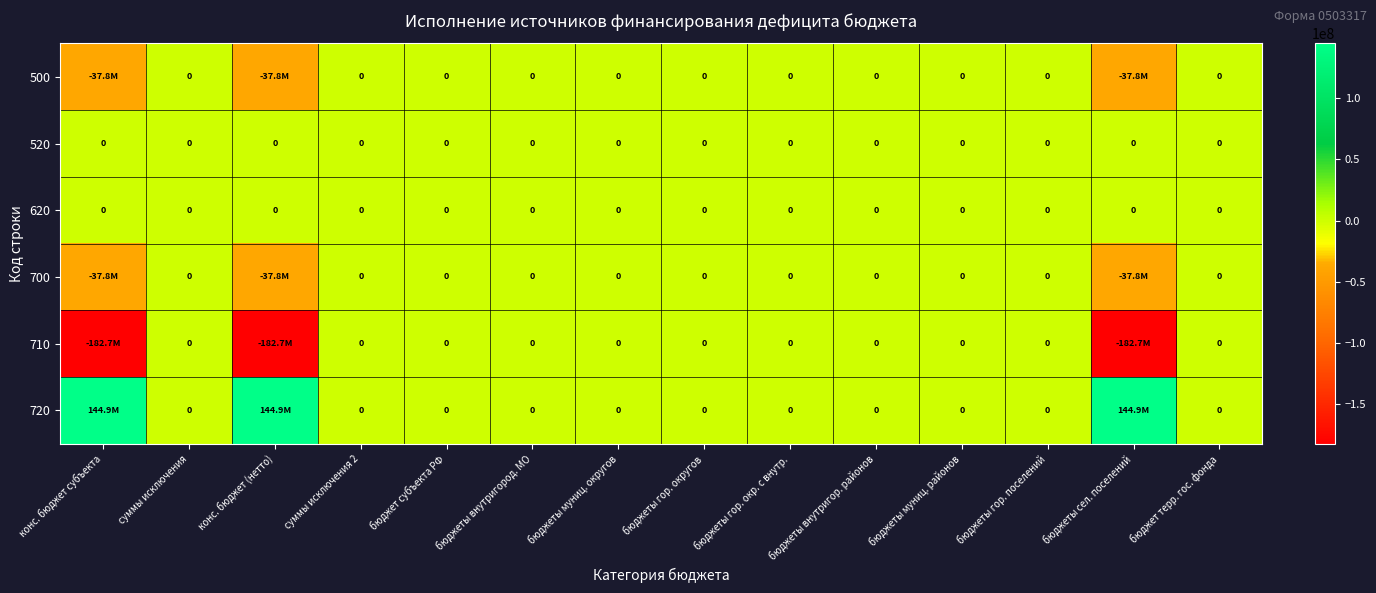

Rank the series by their maximum value, from highest to lowest.

720, 500, 520, 620, 700, 710